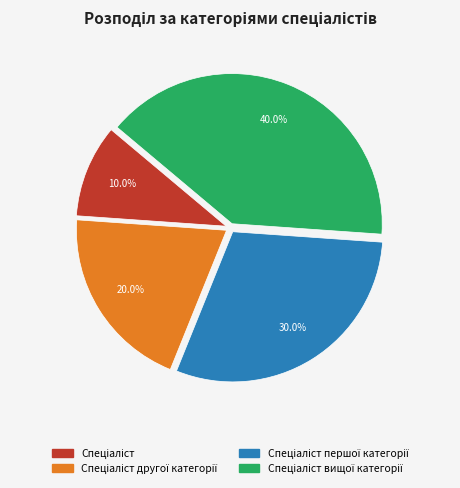

Is there a majority slice in this chart?

No